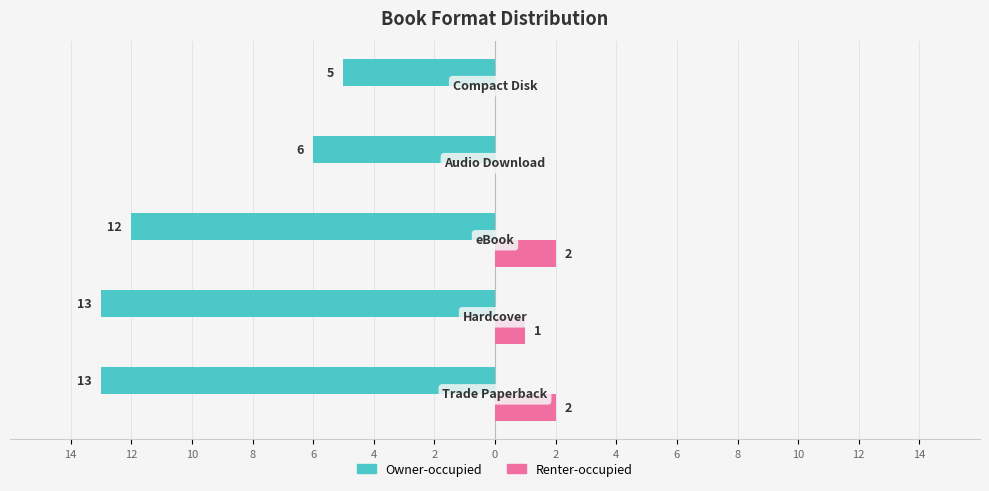

What are all the series names shown in the legend?

Owner-occupied, Renter-occupied